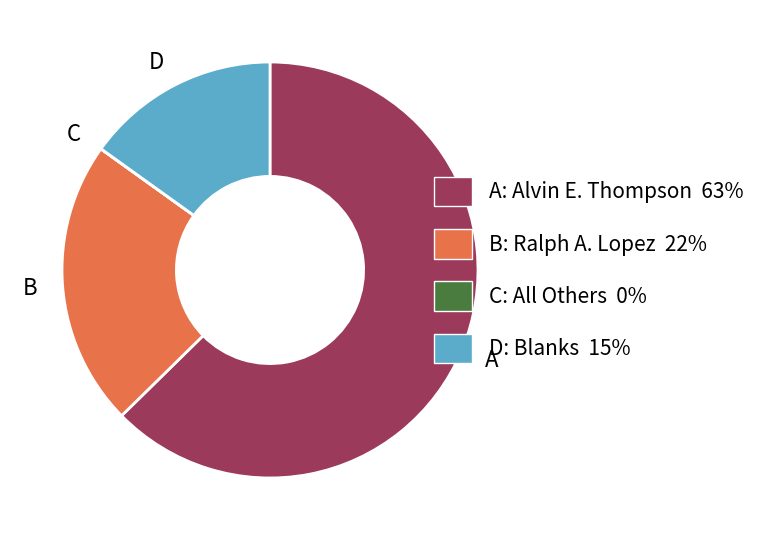

Does any single category account for the majority?

Yes